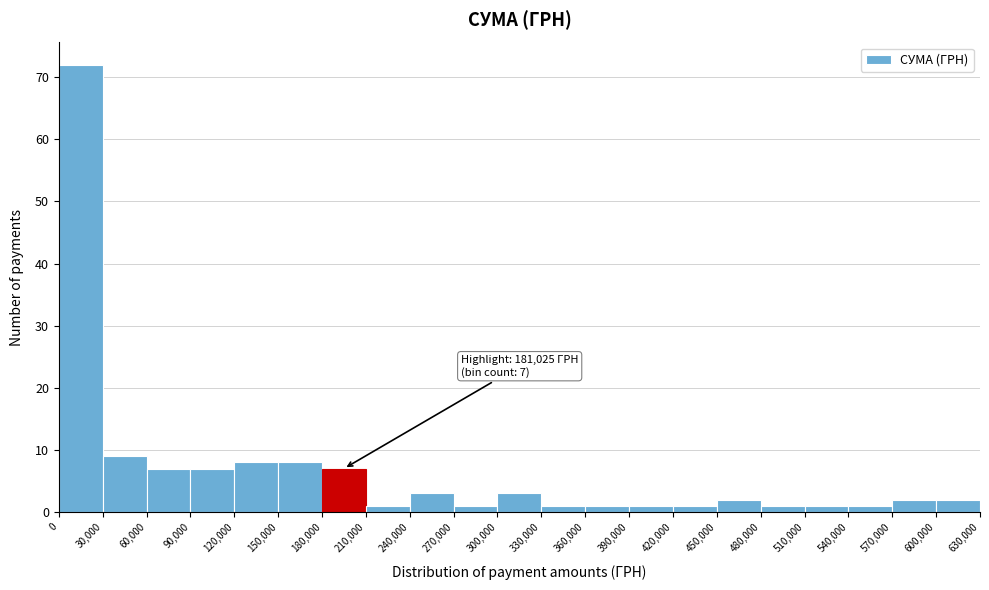

Over which range of the x-axis is the bar tallest?

0 to 30,000